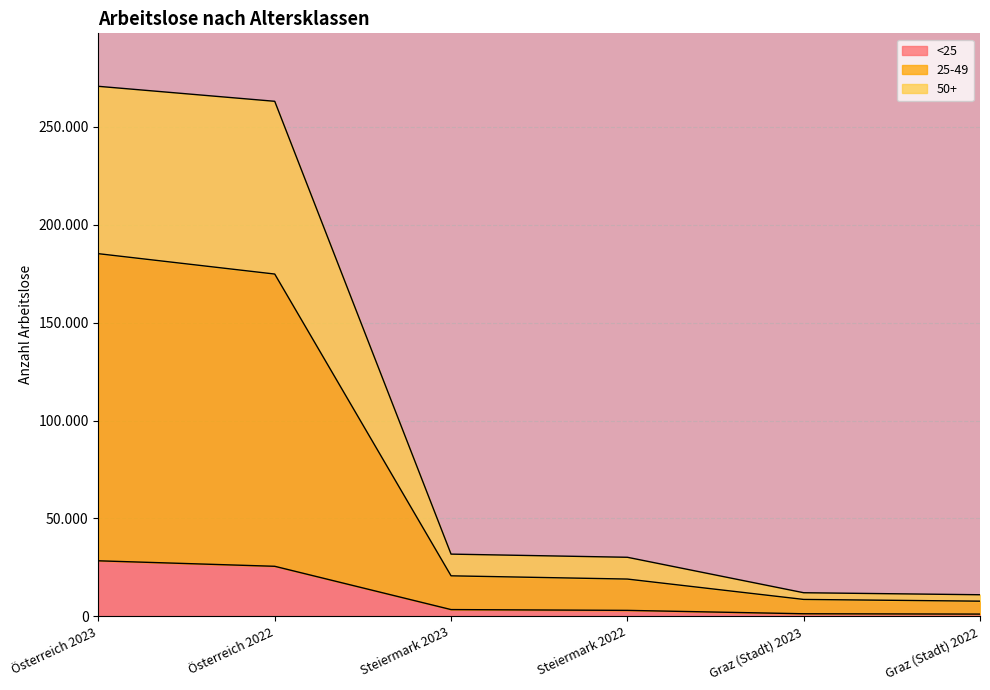

At which label does 25-49 reach its minimum?

Graz (Stadt) 2022